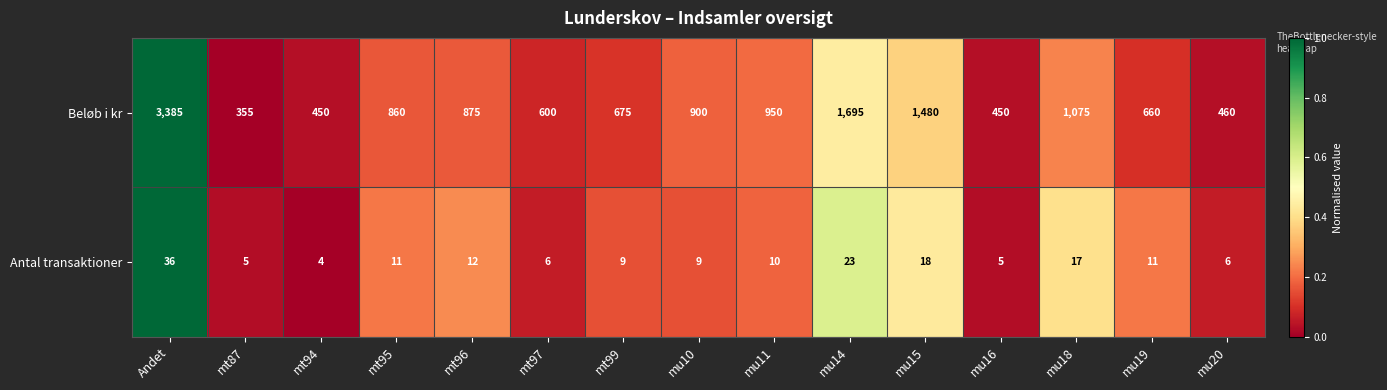

What is the total value across all series at mt96?

887